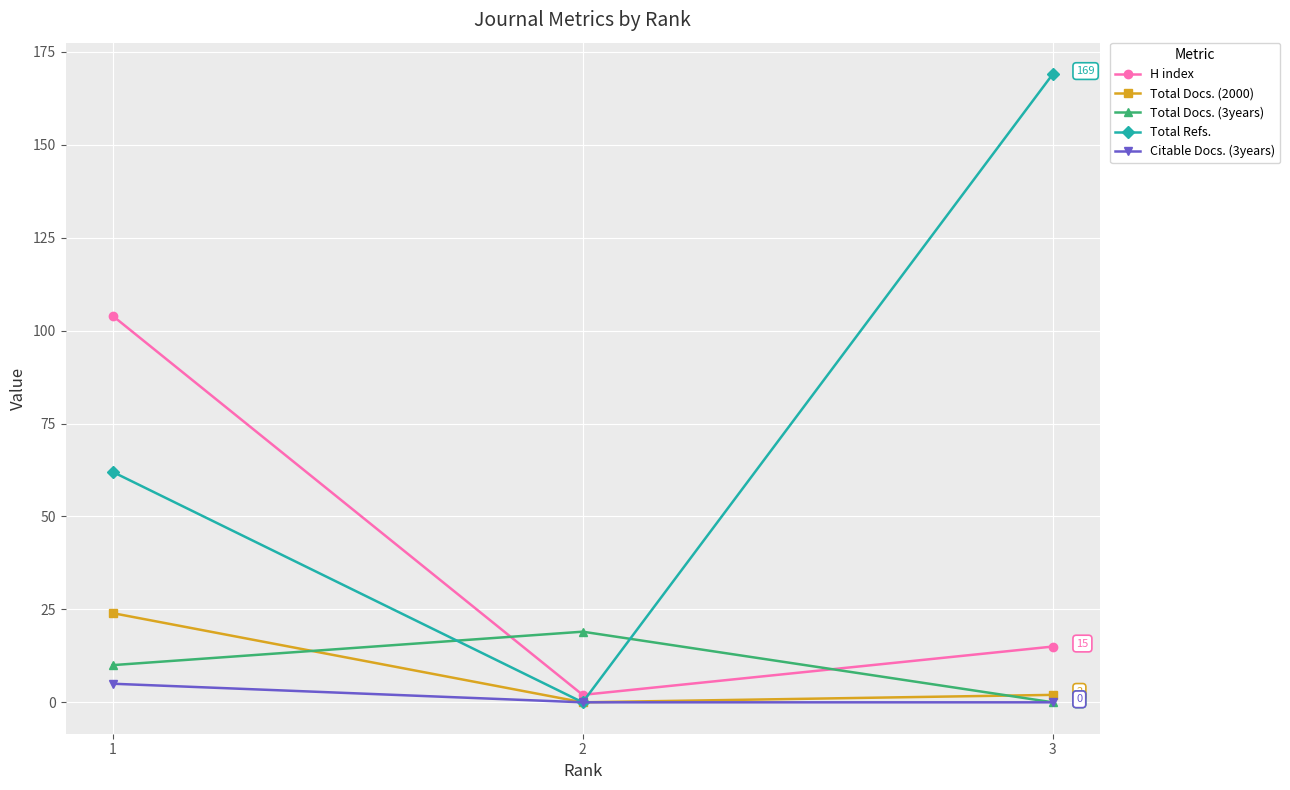

The Total Docs. (2000) series shows 24 at 1. True or false?

True